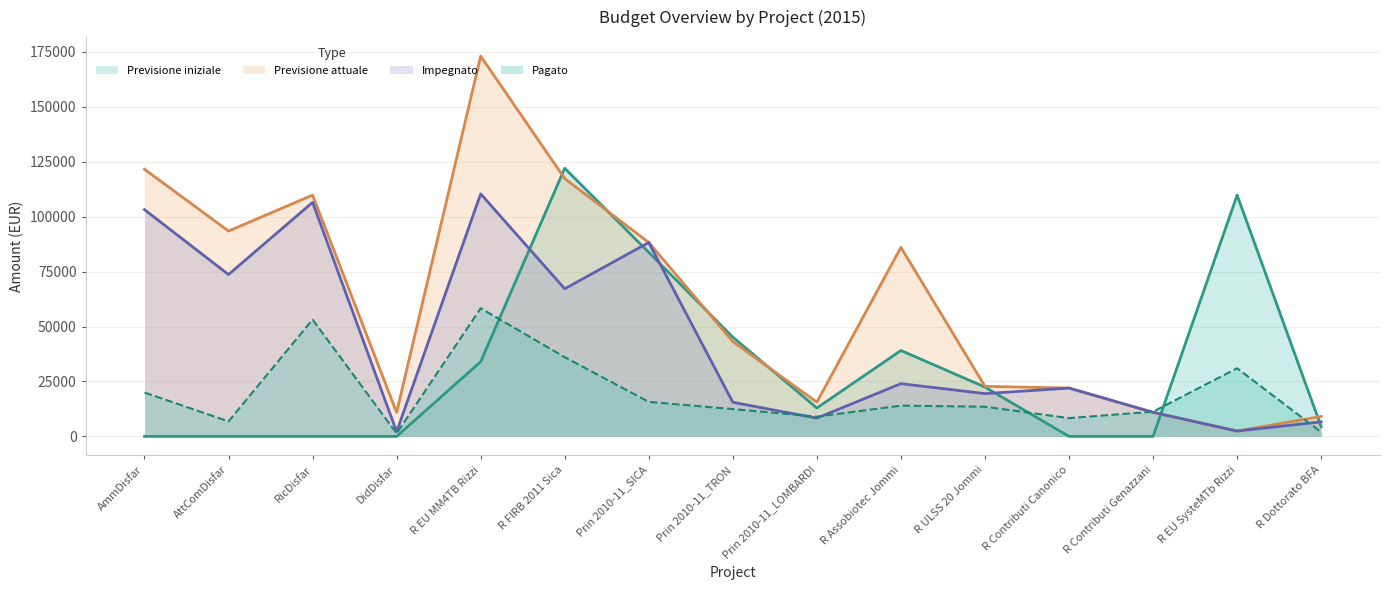

Reading left to right, extract all data points from this chart.

Previsione iniziale: AmmDisfar=0.0	AttComDisfar=0.0	RicDisfar=0.0	DidDisfar=0.0	R EU MM4TB Rizzi=33969.6	R FIRB 2011 Sica=122000.0	Prin 2010-11_SICA=83743.8	Prin 2010-11_TRON=45153.0	Prin 2010-11_LOMBARDI=12919.8	R Assobiotec Jommi=39089.6	R ULSS 20 Jommi=22443.5	R Contributi Canonico=0.0	R Contributi Genazzani=0.0	R EU SysteMTb Rizzi=109785.7	R Dottorato BFA=4428.2
Previsione attuale: AmmDisfar=121557.6	AttComDisfar=93428.8	RicDisfar=109778.9	DidDisfar=10923.9	R EU MM4TB Rizzi=173023.3	R FIRB 2011 Sica=117313.7	Prin 2010-11_SICA=88232.5	Prin 2010-11_TRON=43138.0	Prin 2010-11_LOMBARDI=15570.5	R Assobiotec Jommi=86014.6	R ULSS 20 Jommi=22773.2	R Contributi Canonico=22000.0	R Contributi Genazzani=10954.7	R EU SysteMTb Rizzi=2445.3	R Dottorato BFA=9102.0
Impegnato: AmmDisfar=103160.5	AttComDisfar=73650.9	RicDisfar=106478.2	DidDisfar=2137.9	R EU MM4TB Rizzi=110347.3	R FIRB 2011 Sica=67167.5	Prin 2010-11_SICA=88232.5	Prin 2010-11_TRON=15522.8	Prin 2010-11_LOMBARDI=8317.3	R Assobiotec Jommi=24000.0	R ULSS 20 Jommi=19470.0	R Contributi Canonico=22000.0	R Contributi Genazzani=10954.7	R EU SysteMTb Rizzi=2445.0	R Dottorato BFA=6620.9
Pagato: AmmDisfar=19957.8	AttComDisfar=6835.1	RicDisfar=53142.5	DidDisfar=1356.7	R EU MM4TB Rizzi=58307.0	R FIRB 2011 Sica=36036.6	Prin 2010-11_SICA=15721.8	Prin 2010-11_TRON=12419.3	Prin 2010-11_LOMBARDI=9010.3	R Assobiotec Jommi=14000.0	R ULSS 20 Jommi=13500.0	R Contributi Canonico=8333.4	R Contributi Genazzani=11242.6	R EU SysteMTb Rizzi=30999.0	R Dottorato BFA=1947.1